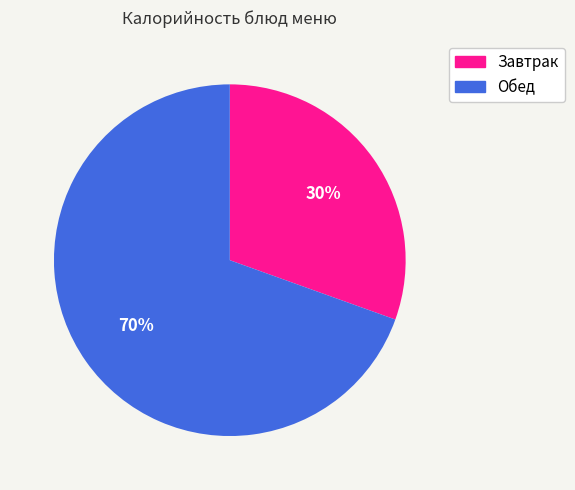

Is there a majority slice in this chart?

Yes